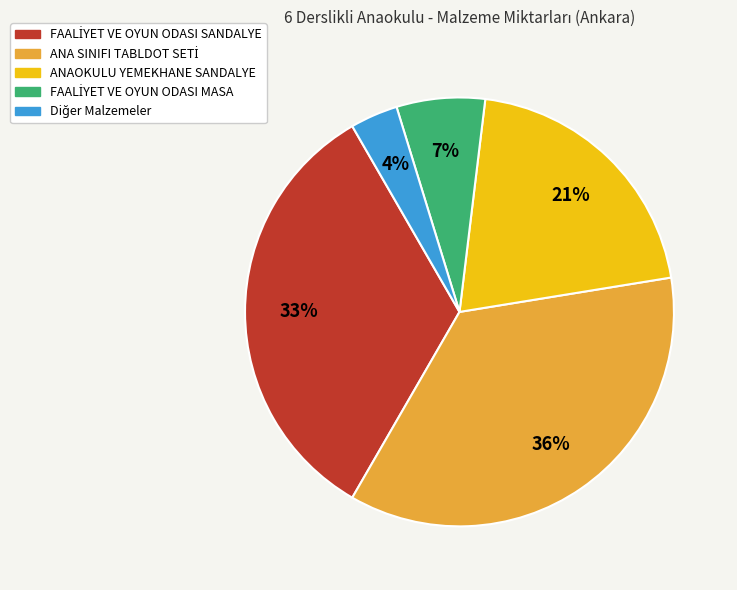

To the nearest percent, what is the average slice percentage?

20%